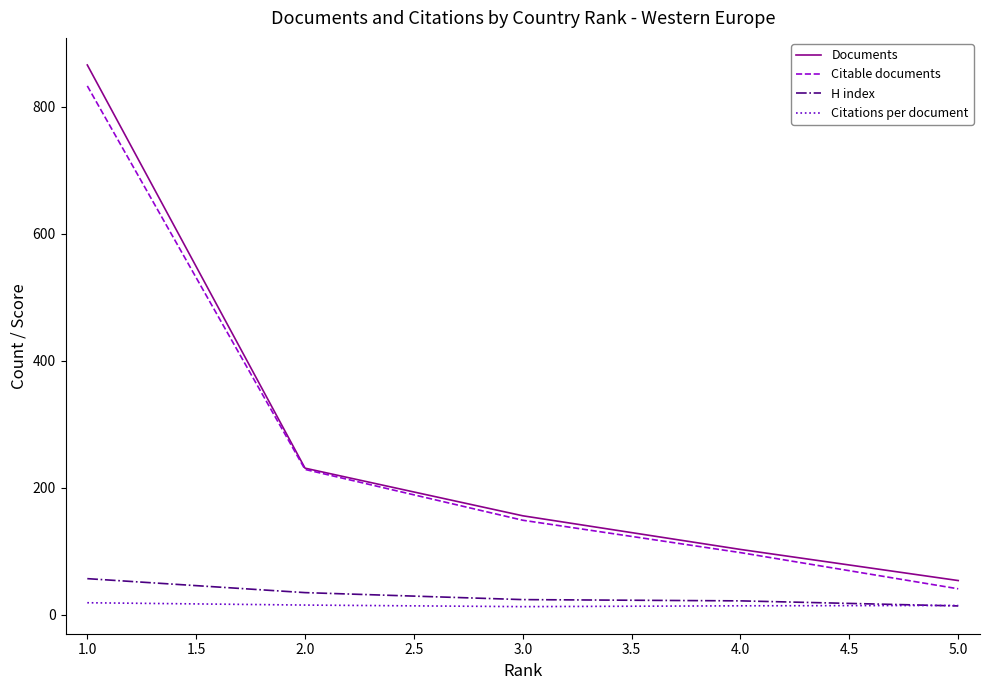

True or false: Documents and H index intersect in this chart.

False